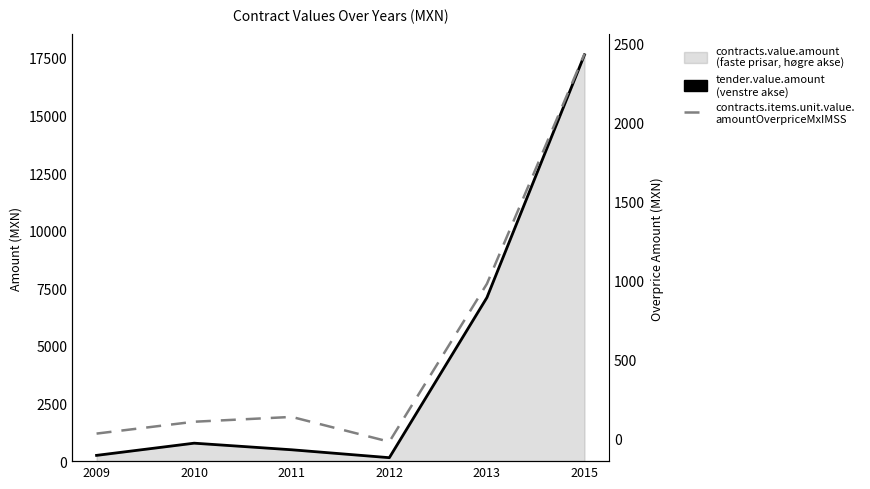

What is the difference between the second highest and second lowest values in the contracts.items.unit.value.amountOverpriceMxIMSS series?

946.6